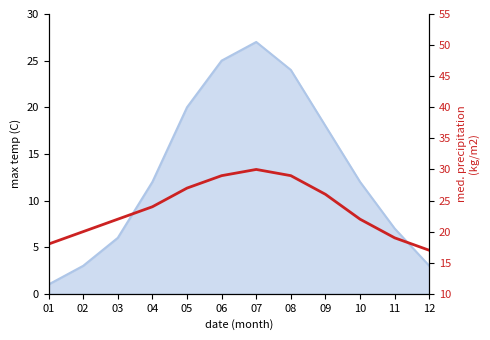

What is the change in value from 09 to 12?

-9